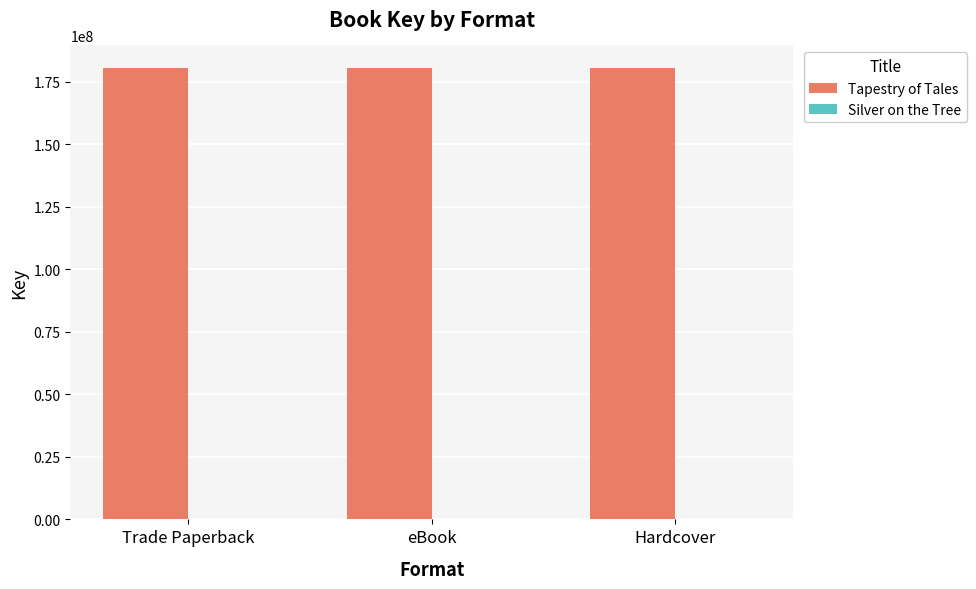

True or false: Tapestry of Tales has a value of 180511684 at Hardcover.

True